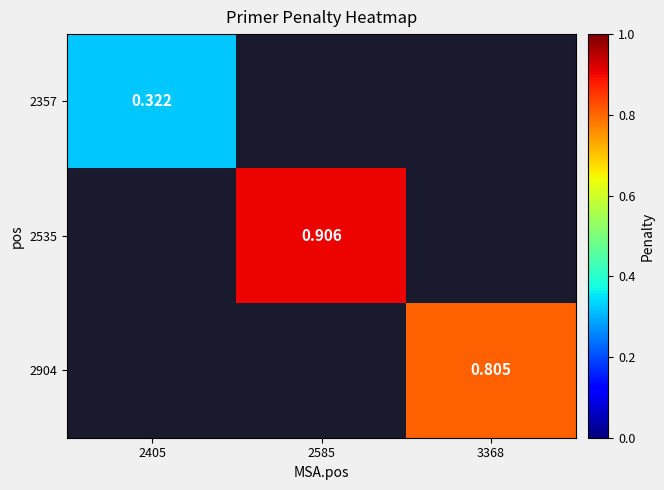

List the labels in order of 2535 value, largest first.

2405, 2585, 3368